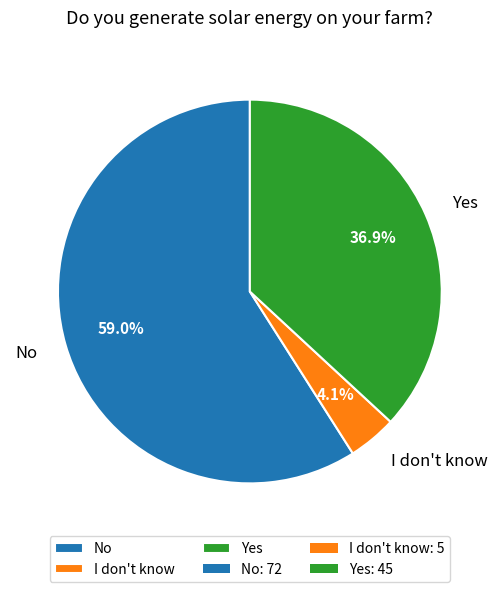

Rank the categories by value from lowest to highest.

I don't know, Yes, No